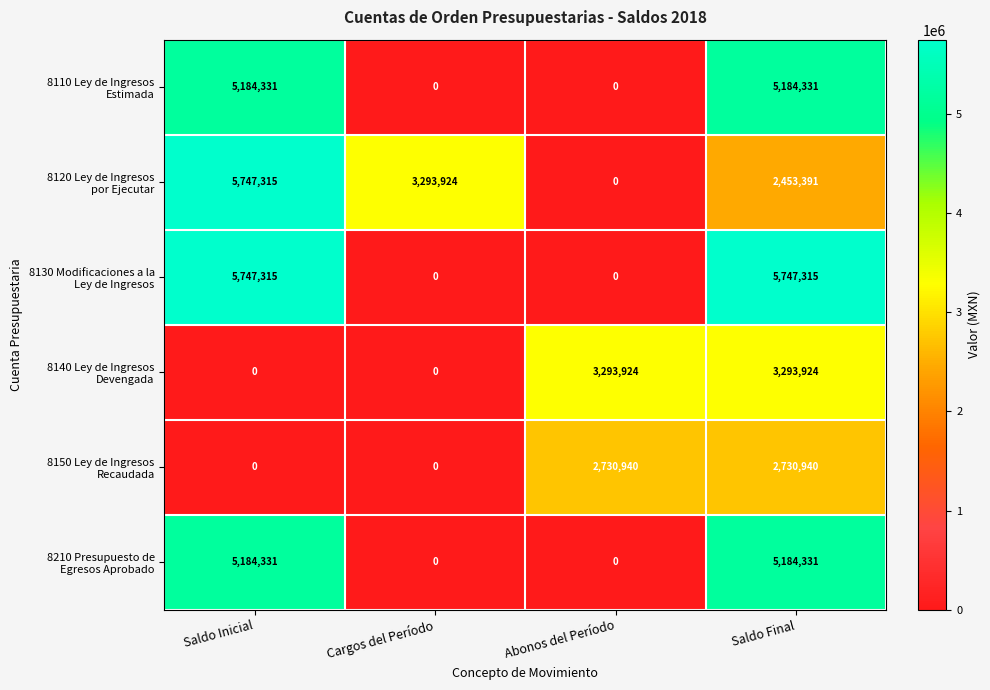

What is the greatest value displayed?

5747315